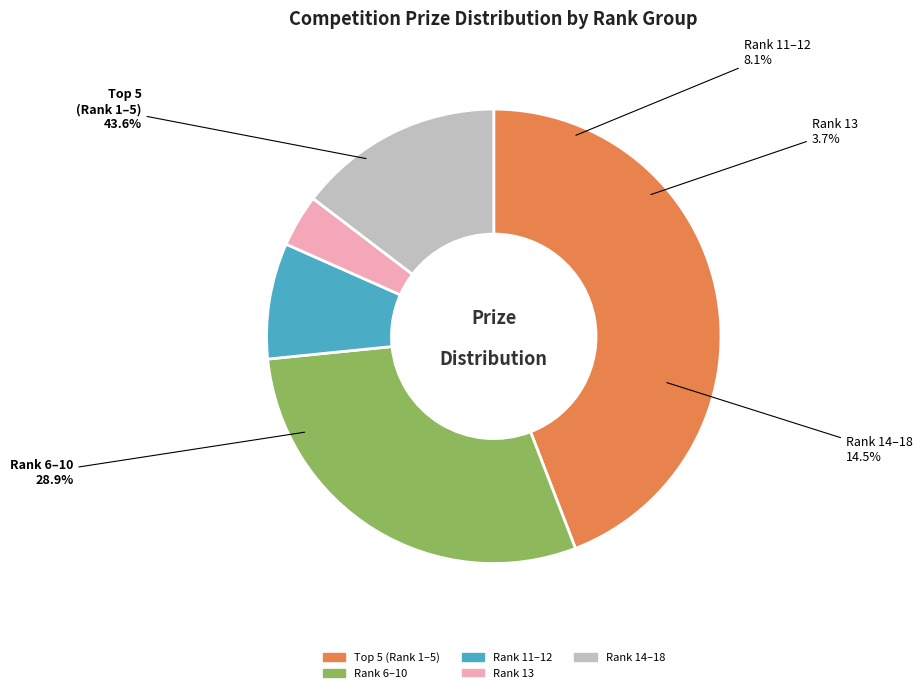

True or false: Islam Nazrul accounts for 1% of the total.

False